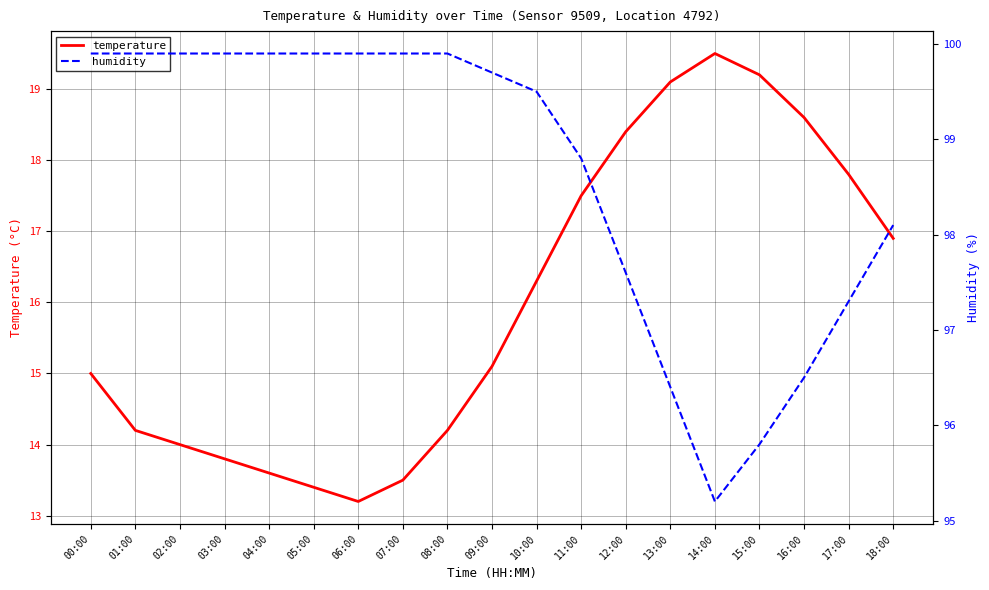

List the series in order of their overall mean, highest first.

humidity, temperature